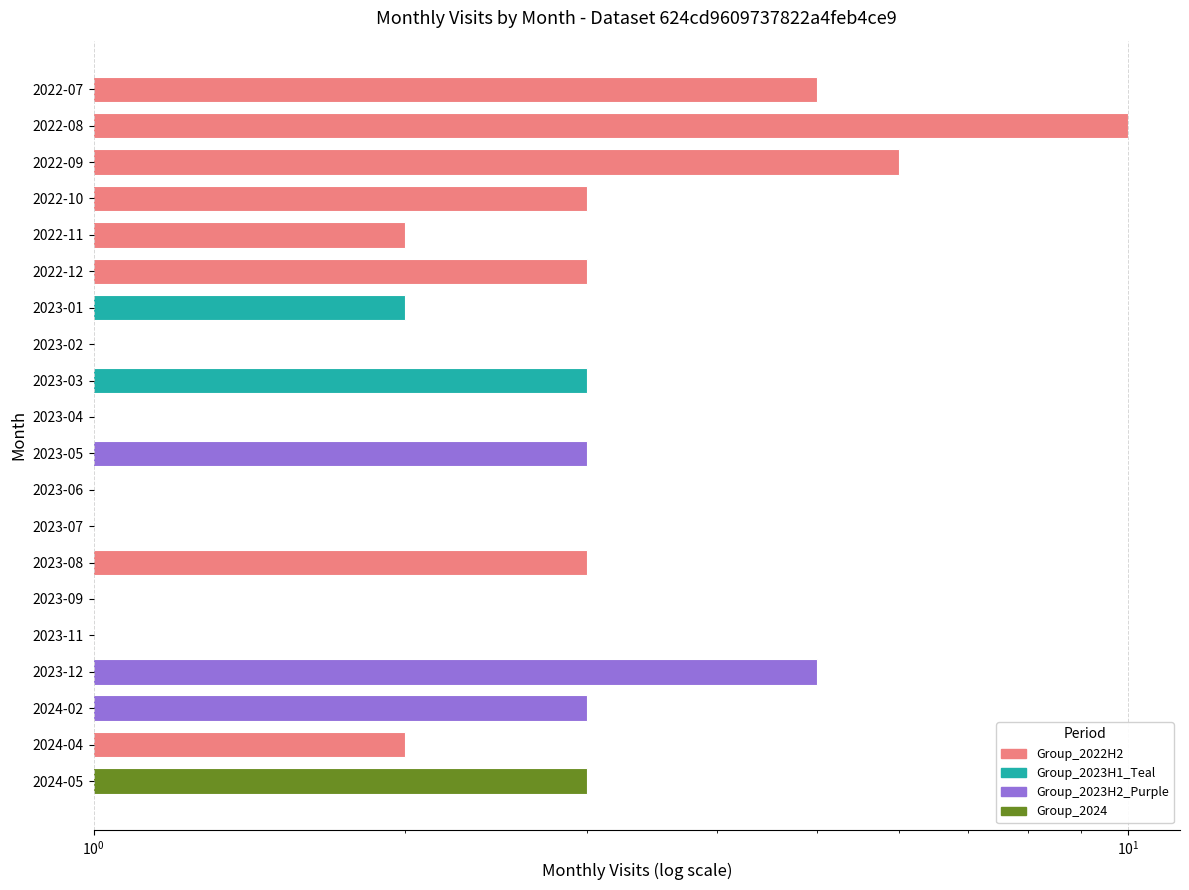

Read the value at 2023-02.

1